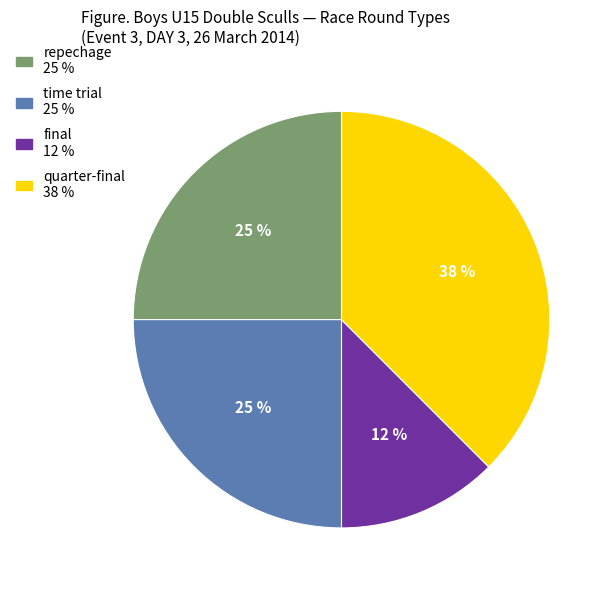

Is there a majority slice in this chart?

No